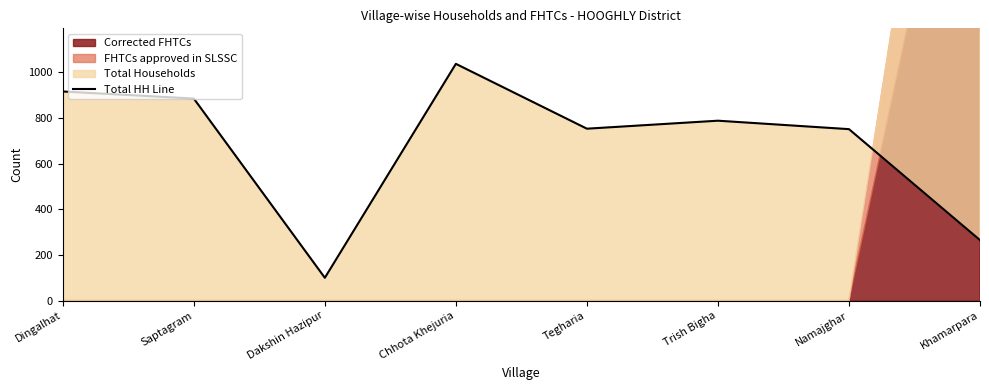

What is the sum of all values?

5495